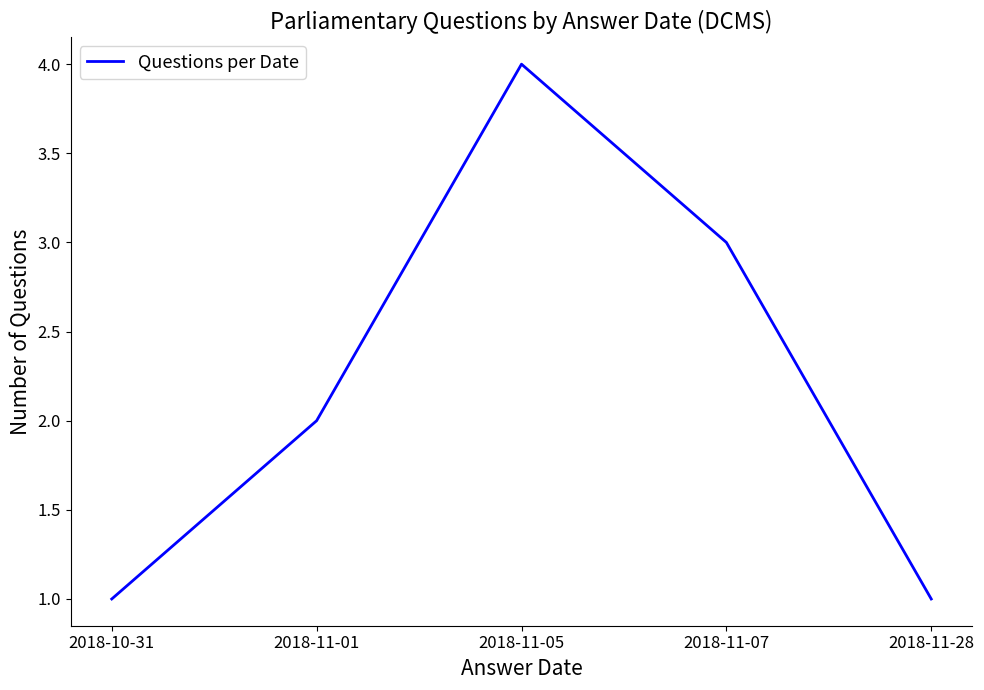

True or false: the data shows 2 at 2018-11-01.

True